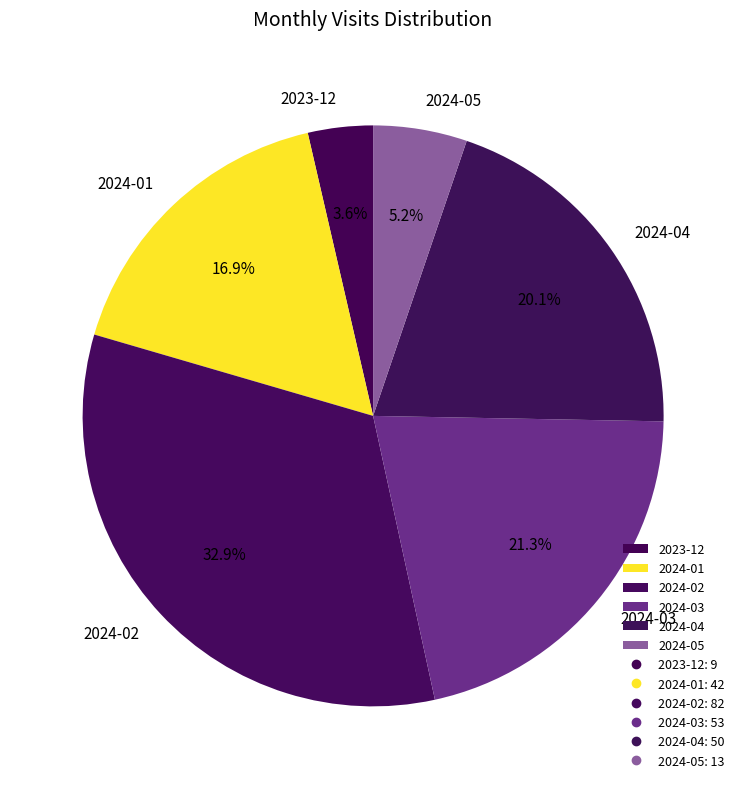

To the nearest percent, what percentage of the pie is 2024-04?

20%